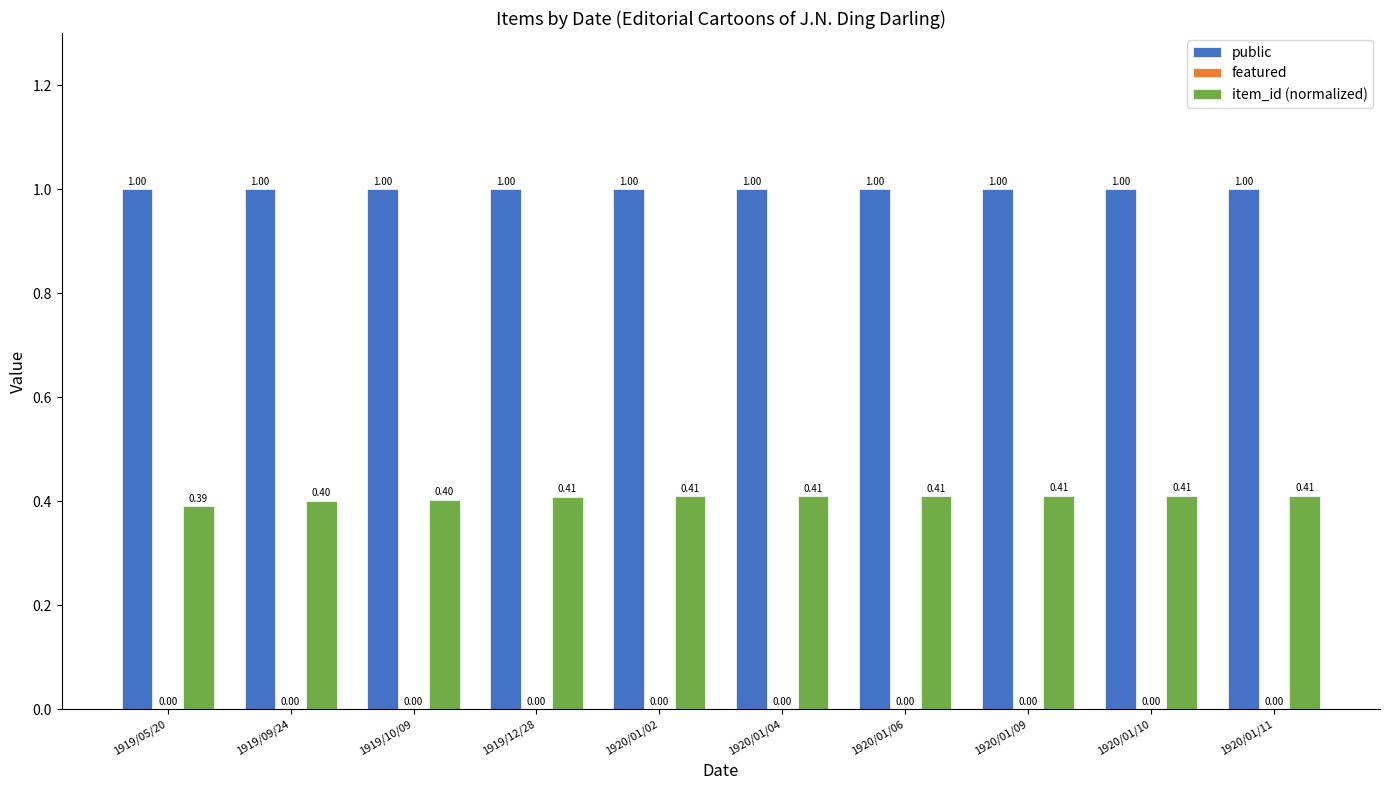

Which series has the largest total across all categories?

public